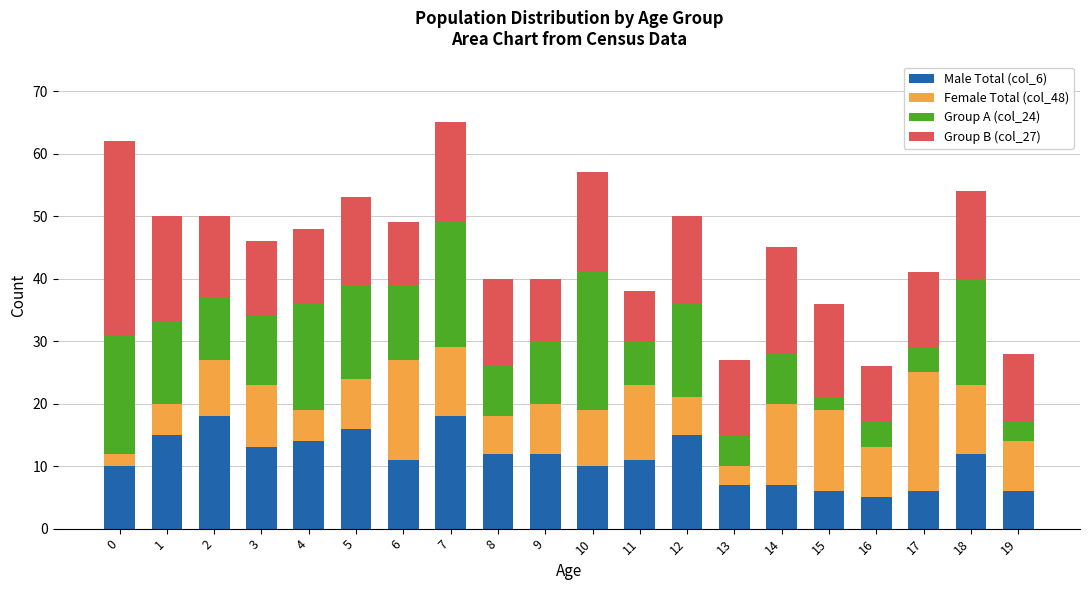

The value of Male Total (col_6) at 16 is 5. True or false?

True